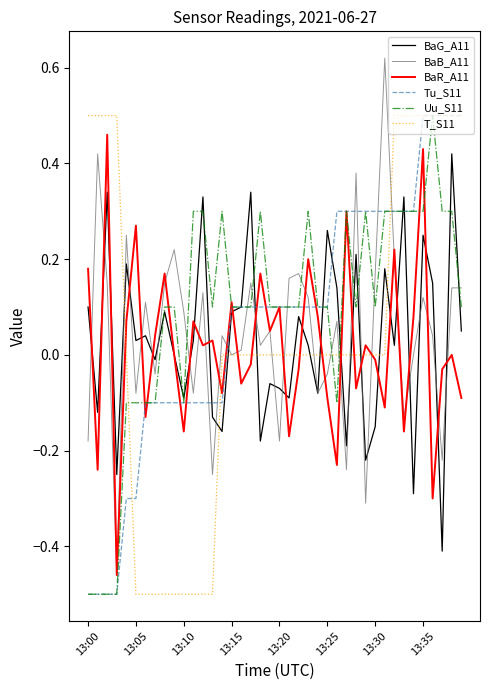

How many times do BaG_A11 and T_S11 cross each other?

12